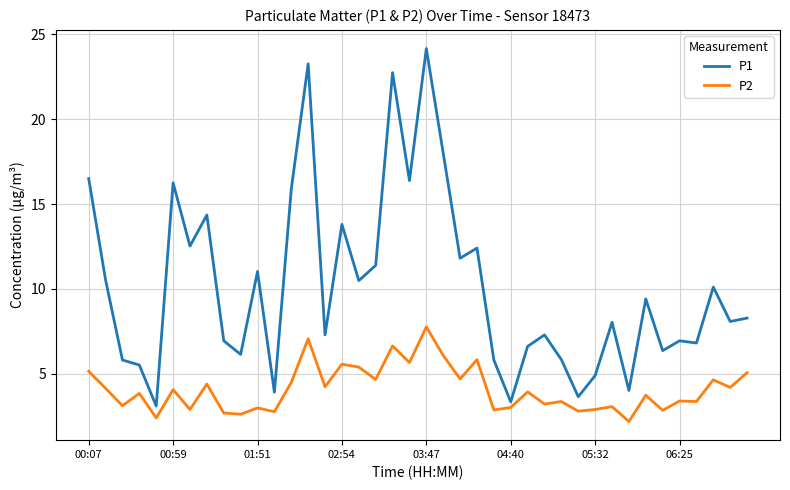

Which series has the largest total across all categories?

P1